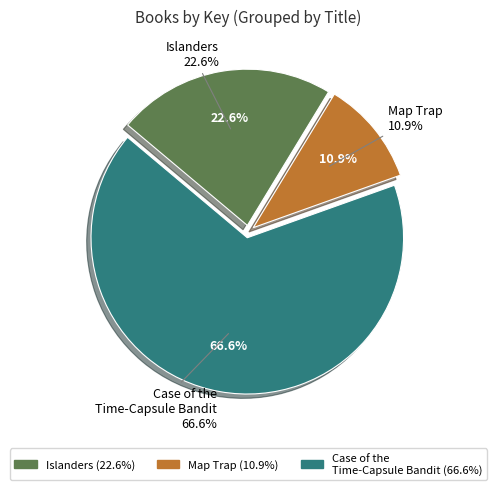

Is Map Trap (eBook) the majority of the pie?

No